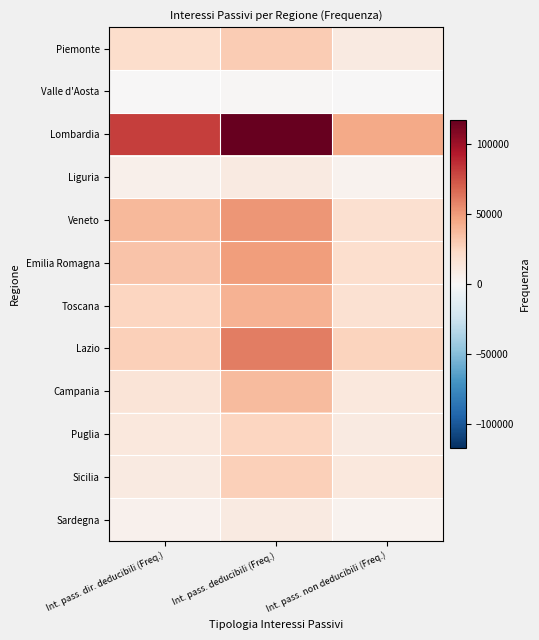

What is the total value across all series at Int. pass. non deducibili (Freq.)?

181864